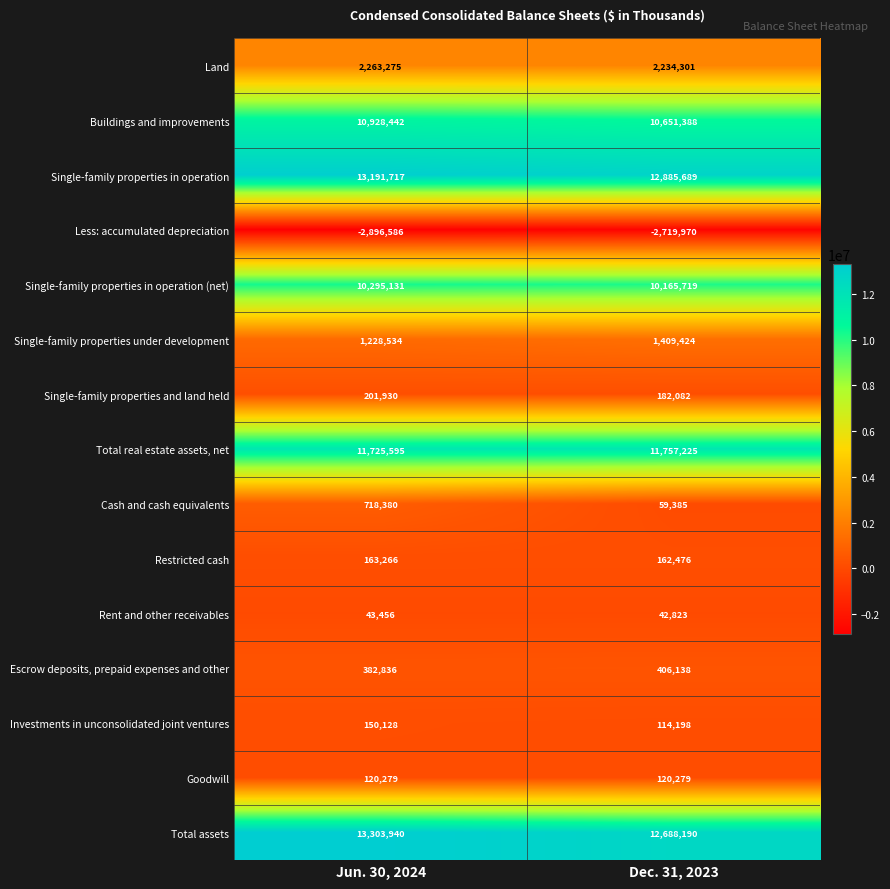

True or false: Investments in unconsolidated joint ventures has a value of 65906 at Dec. 31, 2023.

False